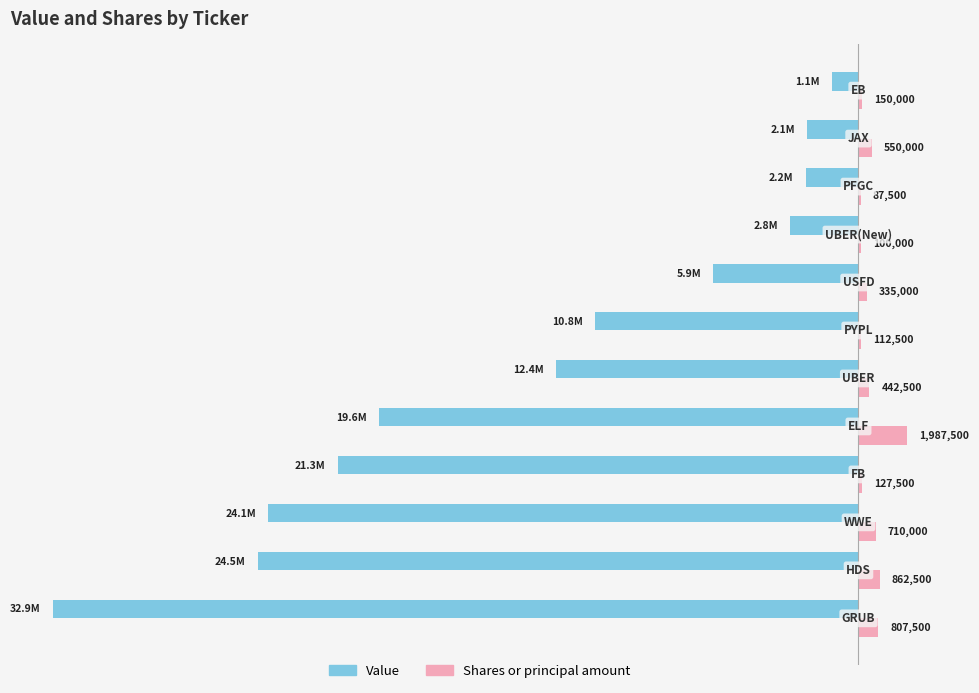

What are all the series names shown in the legend?

Value, Shares or principal amount